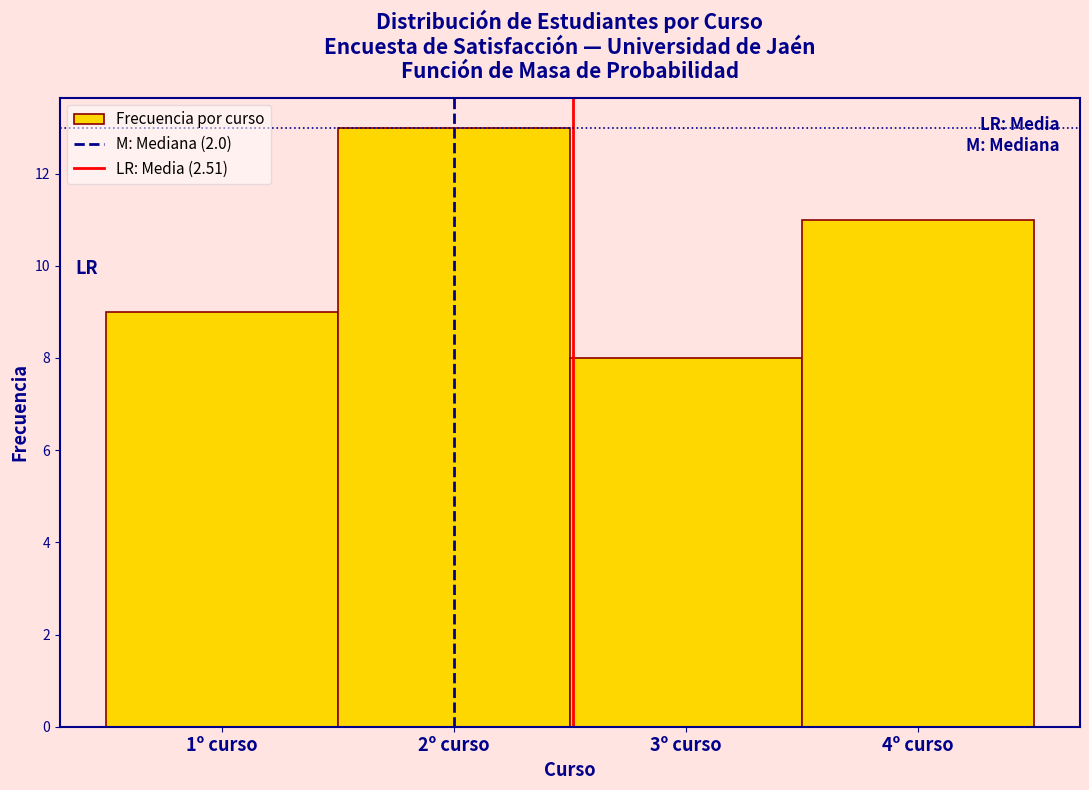

Reading left to right, transcribe this chart: for each bar, give the range it covers on the x-axis and its height. The values are not printed on the chart, so give them approximately, as read against the axis.

0.5 to 1.5: 9
1.5 to 2.5: 13
2.5 to 3.5: 8
3.5 to 4.5: 11